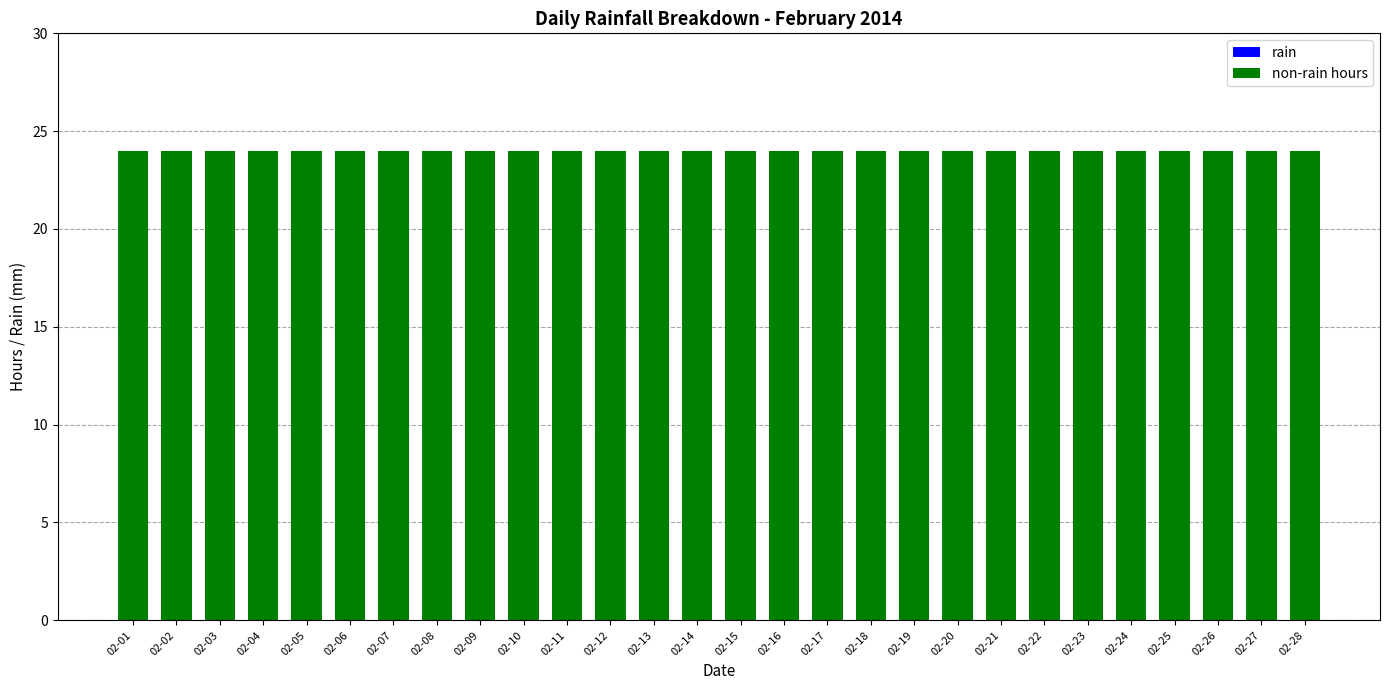

List the series in order of their peak value, lowest first.

rain, non-rain hours